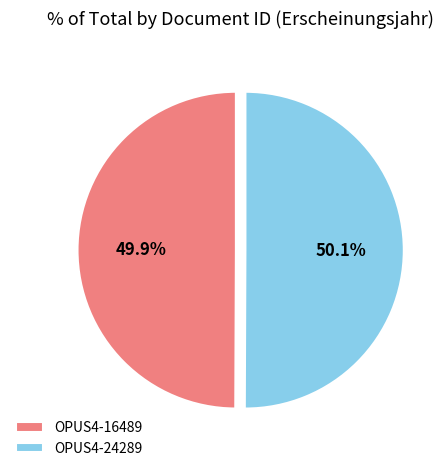

What is the ratio of the value at OPUS4-16489 to the value at OPUS4-24289?

1.0